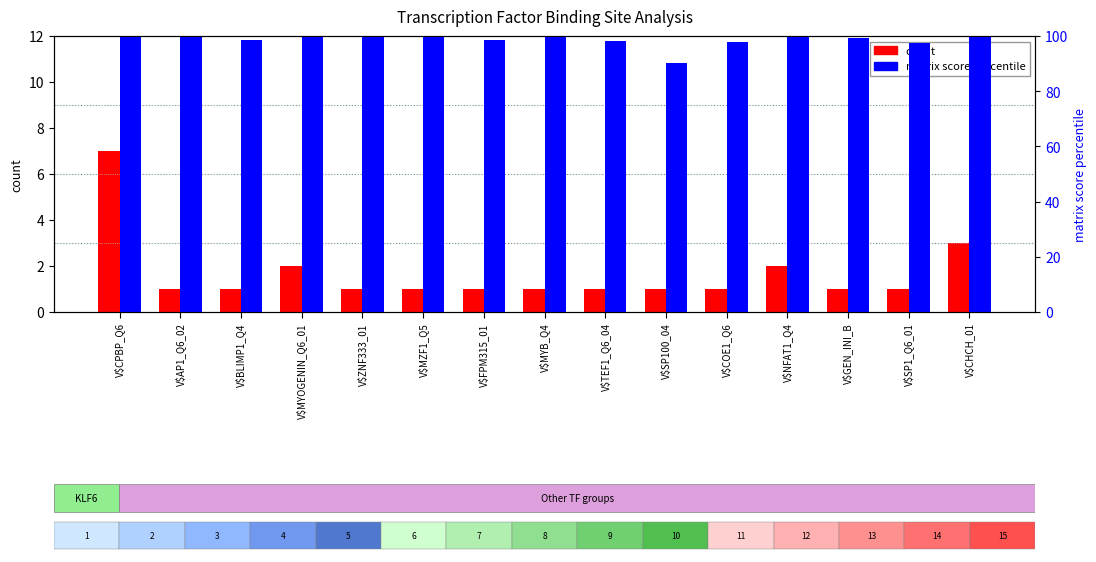

What is the value of the matrix score (percentile) bar at the 15th from the left?

100.0